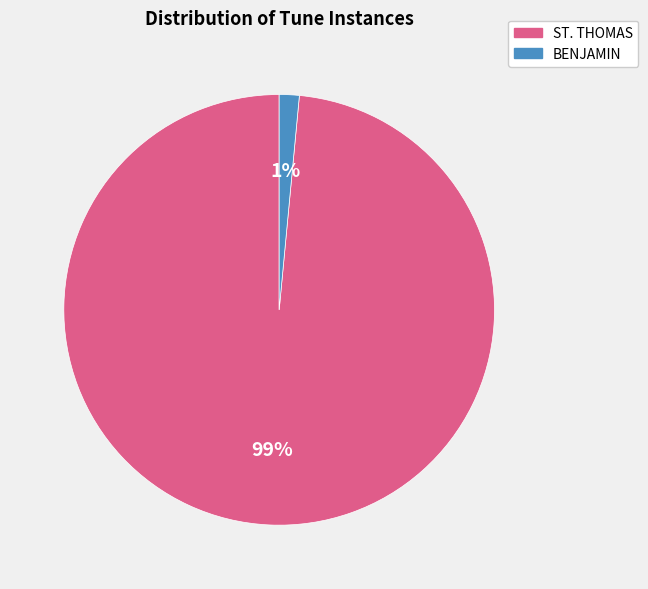

Do ST. THOMAS and BENJAMIN together represent more than half of the pie?

Yes